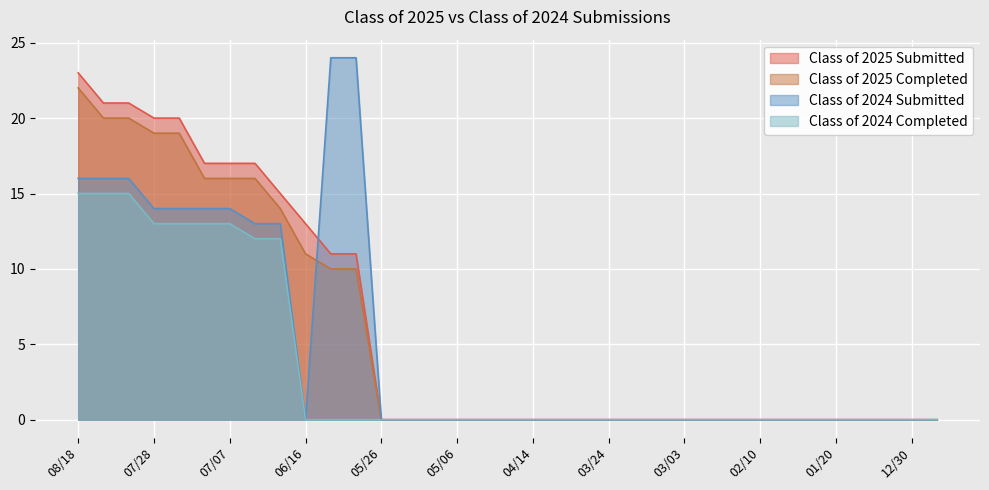

True or false: Class of 2024 Completed and Class of 2025 Submitted intersect in this chart.

False